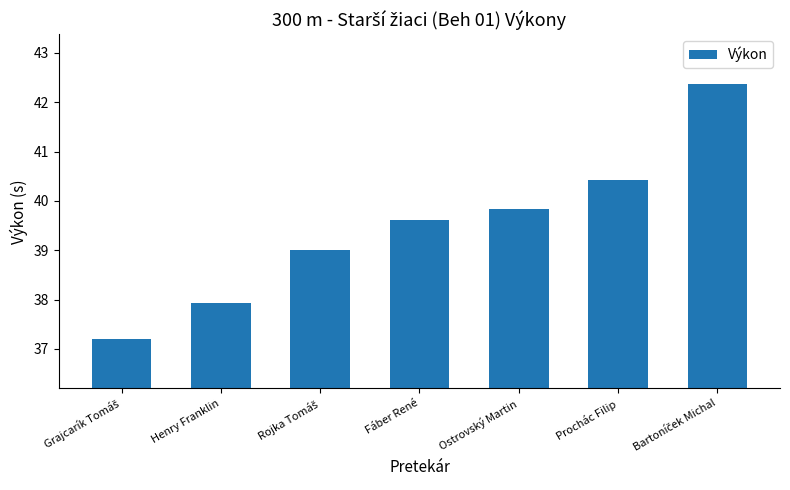

True or false: the data shows 69.6 at Fáber René.

False